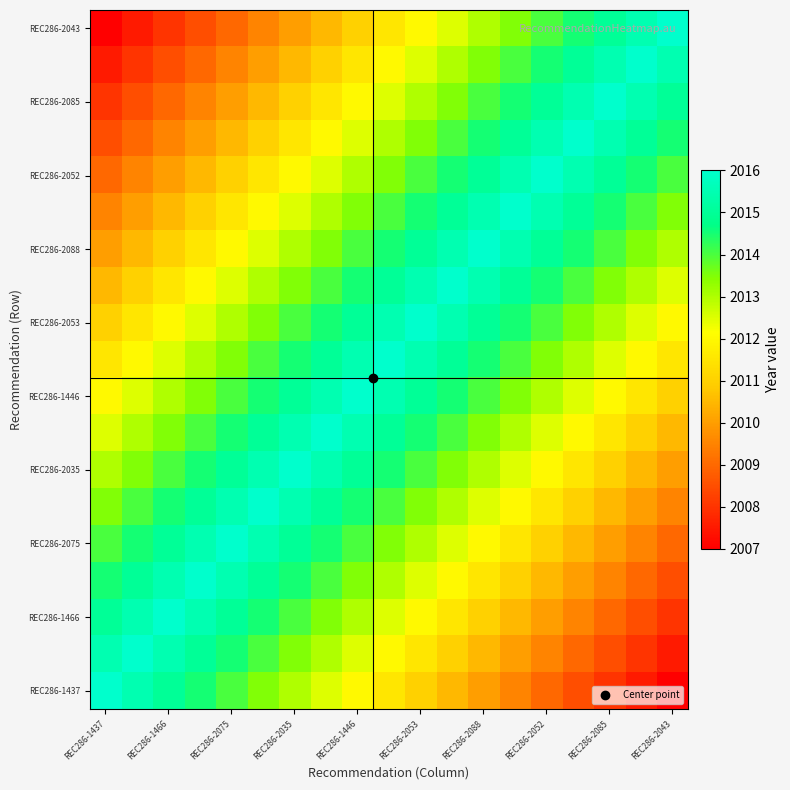

Count the number of data series in this chart.

19